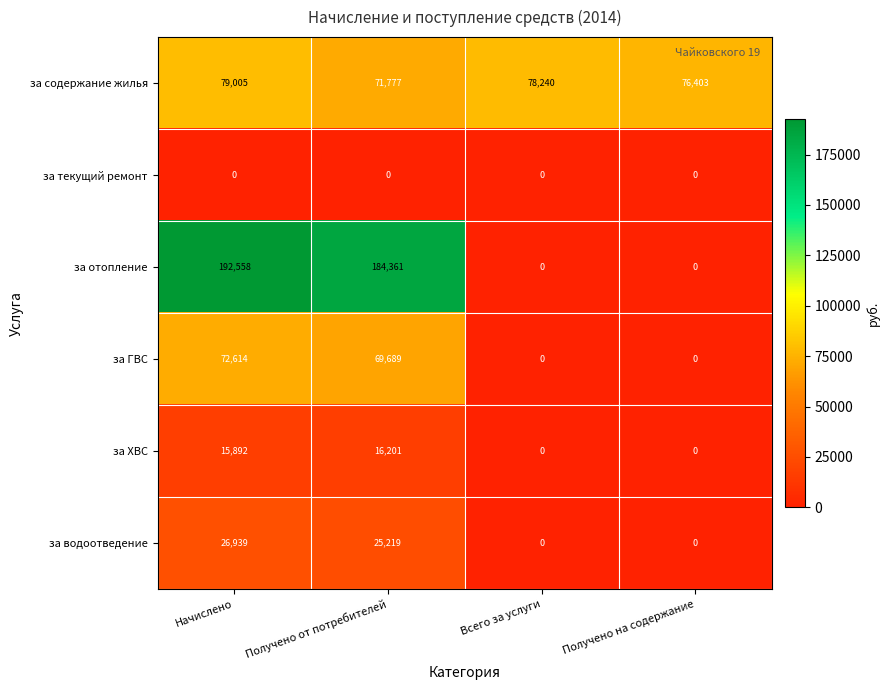

Which category has the highest value across all series?

Начислено